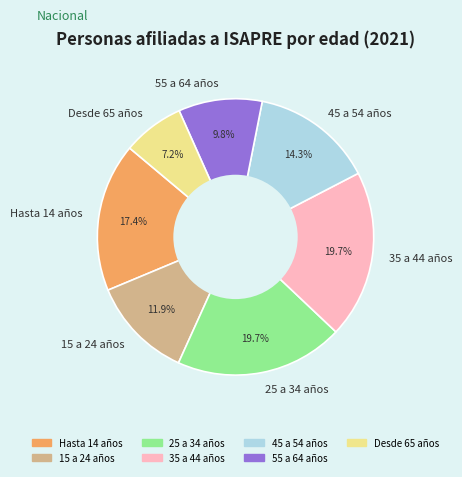

How many segments does this pie chart have?

7